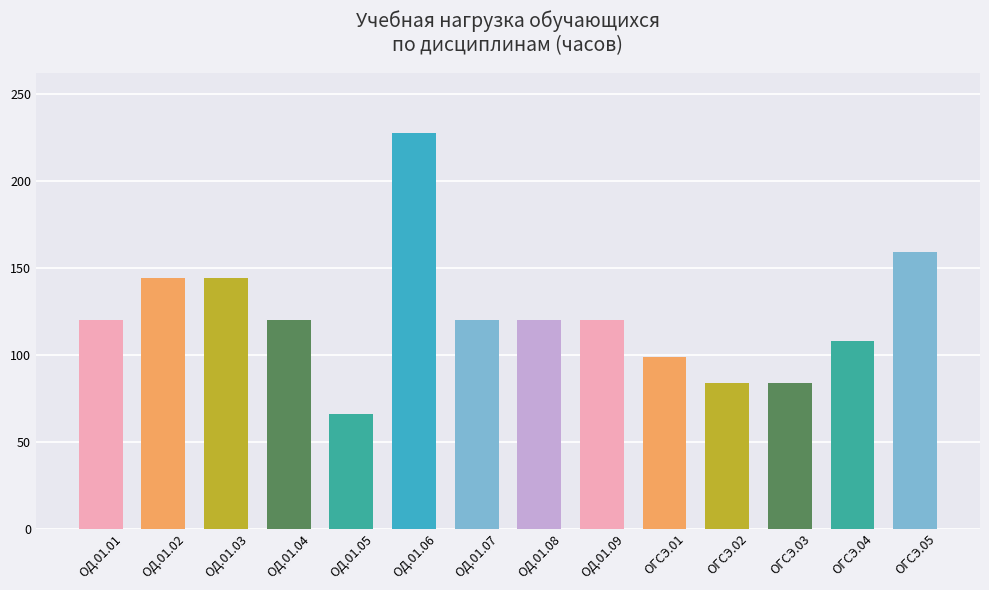

The chart shows a value of 72 at ОД.01.01. True or false?

False